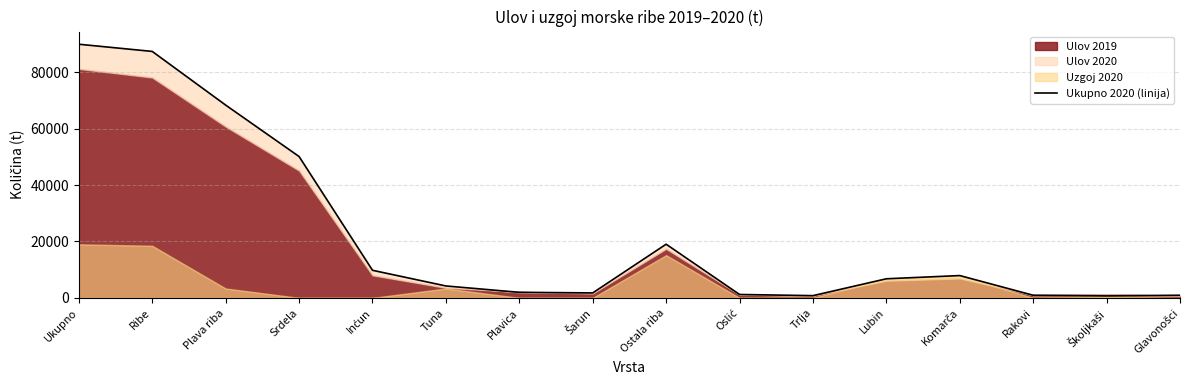

List the labels in order of value, smallest first.

Školjkaši, Trlja, Rakovi, Glavonošci, Oslić, Šarun, Plavica, Tuna, Lubin, Komarča, Inćun, Ostala riba, Srdela, Plava riba, Ribe, Ukupno